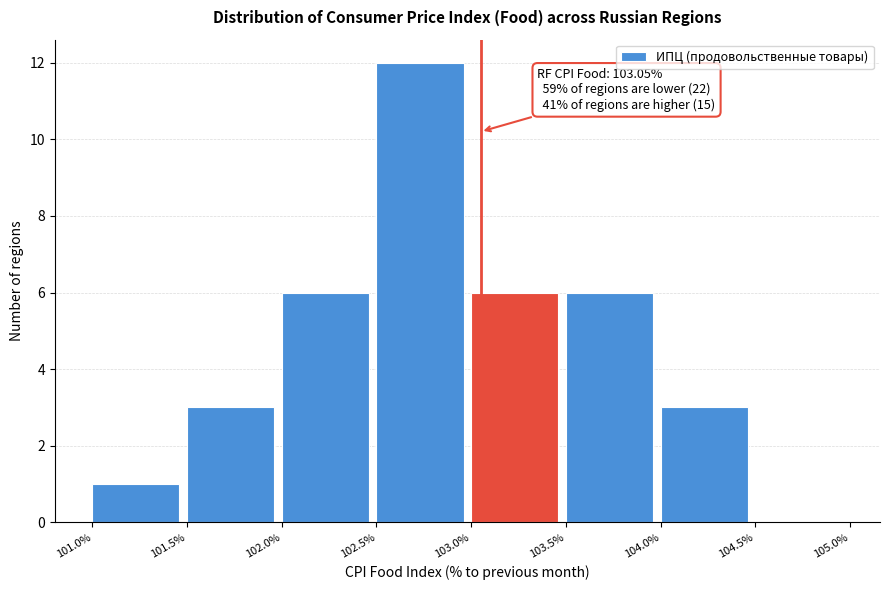

Which range on the x-axis has the tallest bar?

102.5% to 103.0%